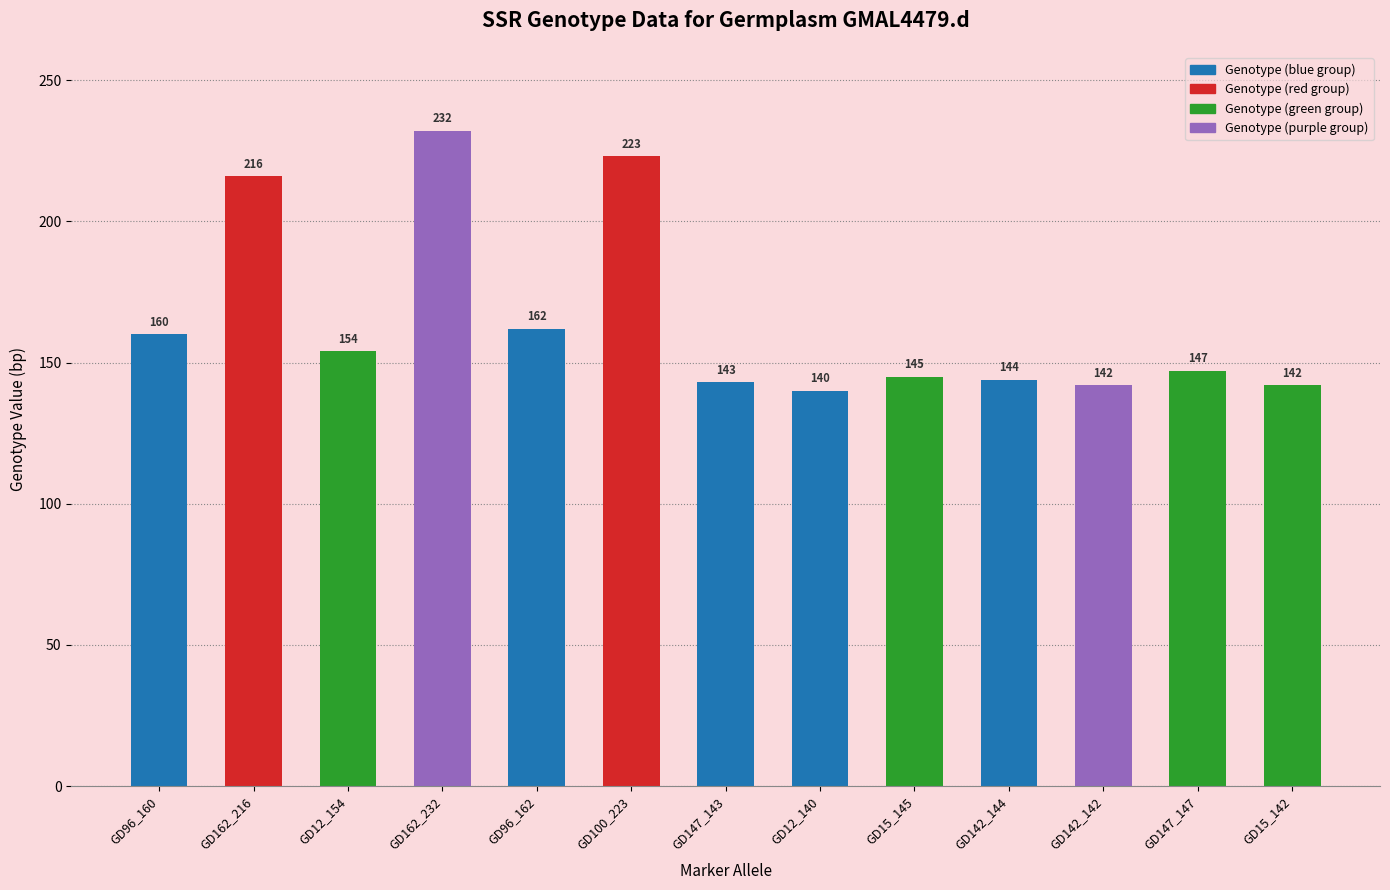

The chart shows a value of 223 at GD15_145. True or false?

False